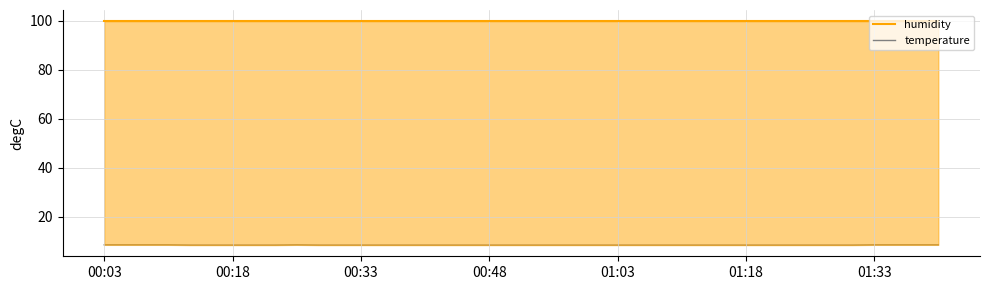

What is the average value of the humidity series?

99.9